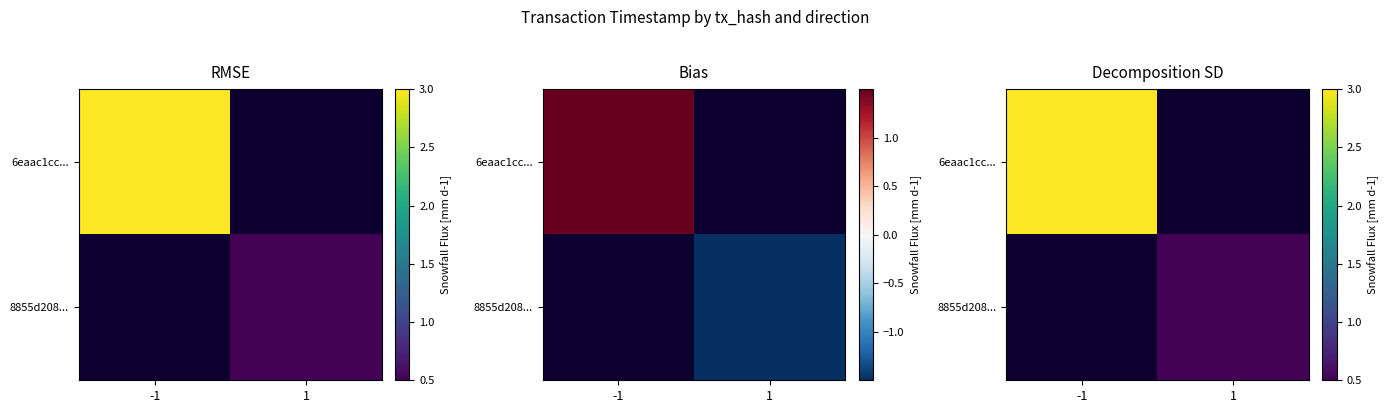

Is it true that 8855d208... equals 0.5 at 1?

True